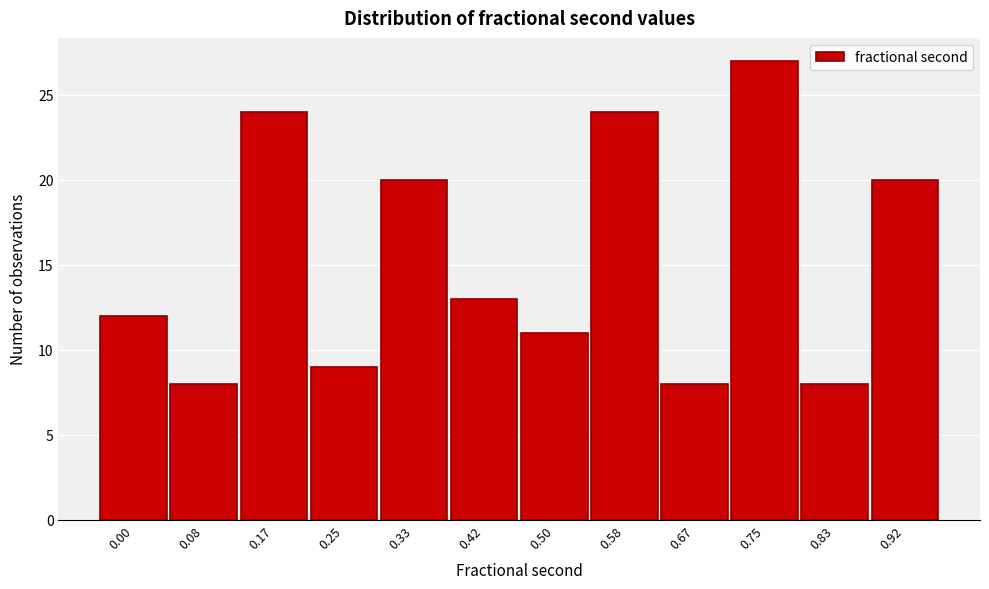

Reading left to right, list all the values displayed in this chart.

0.00=12	0.08=8	0.17=24	0.25=9	0.33=20	0.42=13	0.50=11	0.58=24	0.67=8	0.75=27	0.83=8	0.92=20